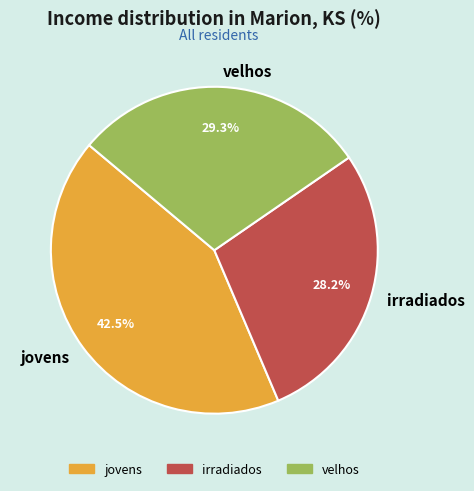

Which has a higher value, jovens or irradiados?

jovens